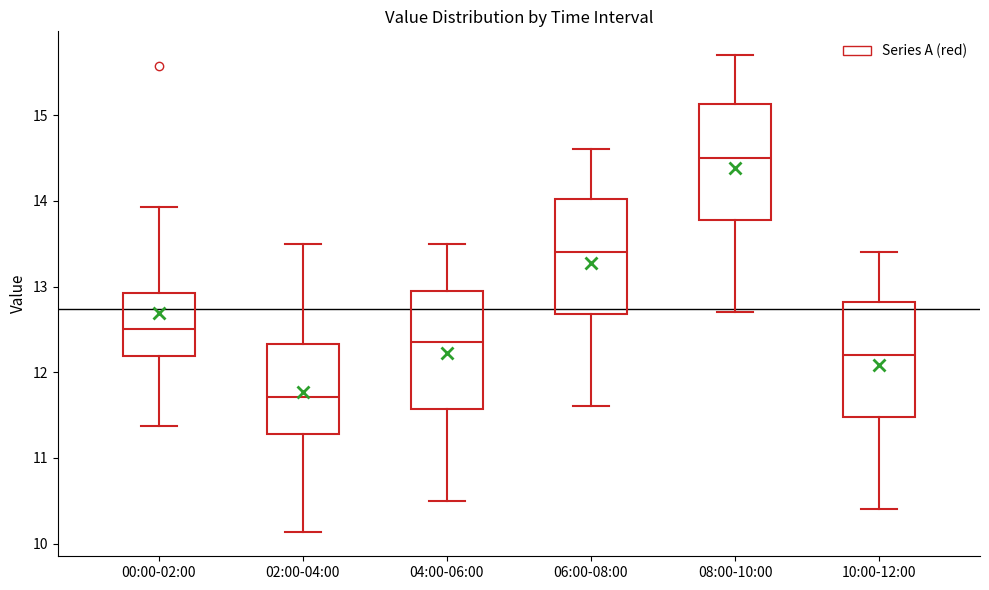

Reading left to right, transcribe this box plot: for each box, give where its median line is, the range the box spans, and where its two whiskers end, as read against the y-axis. The values are not printed on the chart, so give them approximately, as read against the axis.

00:00-02:00: median 12.5, box 12.2 to 12.9, whiskers 11.4 to 13.9
02:00-04:00: median 11.7, box 11.3 to 12.3, whiskers 10.1 to 13.5
04:00-06:00: median 12.4, box 11.6 to 13.0, whiskers 10.5 to 13.5
06:00-08:00: median 13.4, box 12.7 to 14.0, whiskers 11.6 to 14.6
08:00-10:00: median 14.5, box 13.8 to 15.1, whiskers 12.7 to 15.7
10:00-12:00: median 12.2, box 11.5 to 12.8, whiskers 10.4 to 13.4